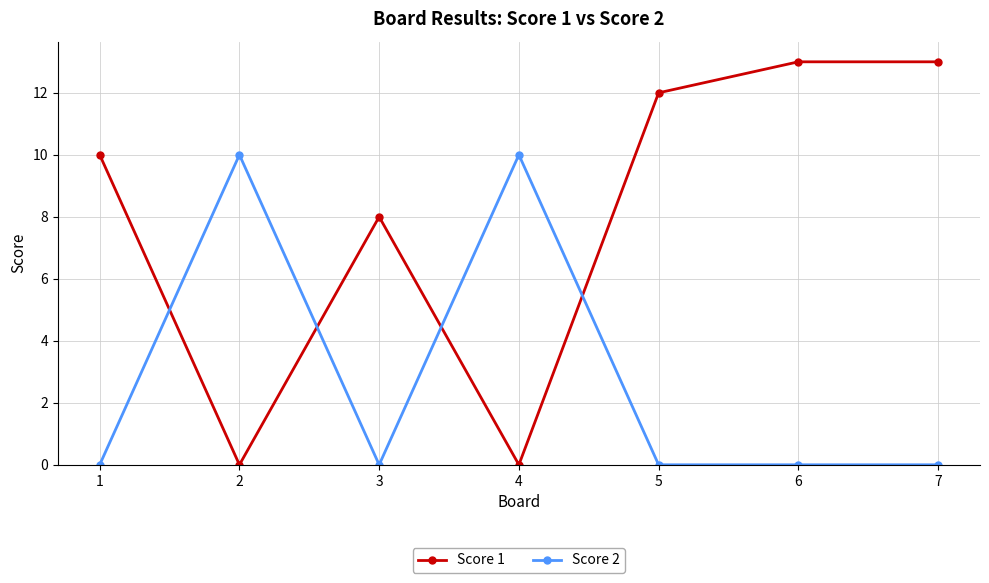

Which series has the largest range (max minus min)?

Score 1